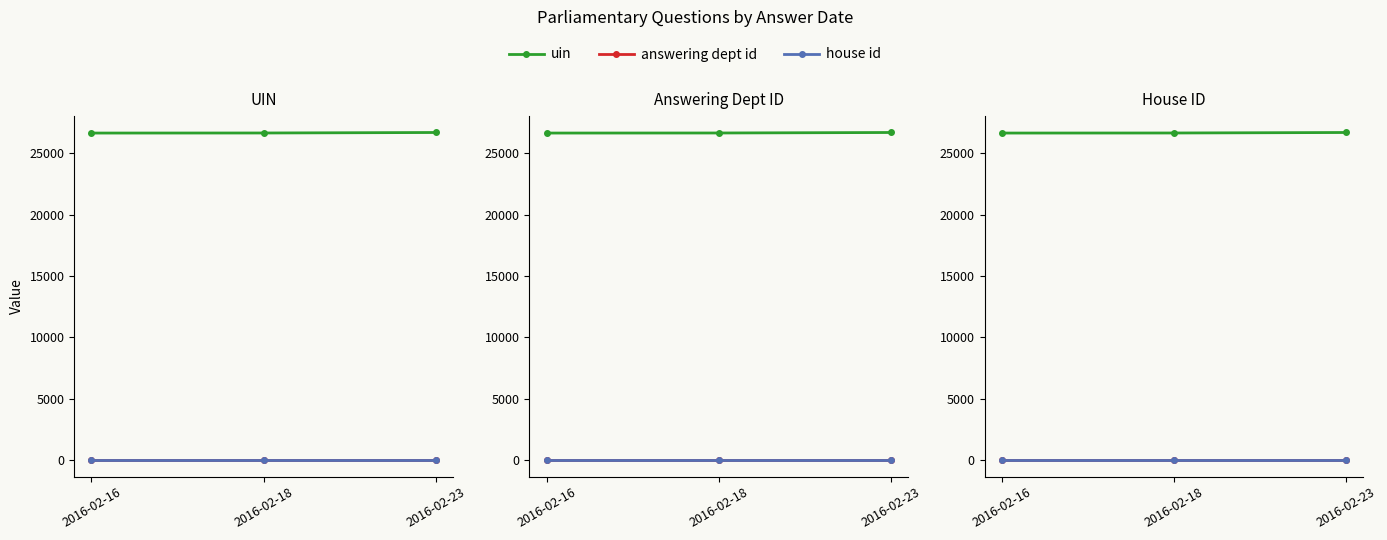

Rank the series by their maximum value, from highest to lowest.

uin, answering dept id, house id